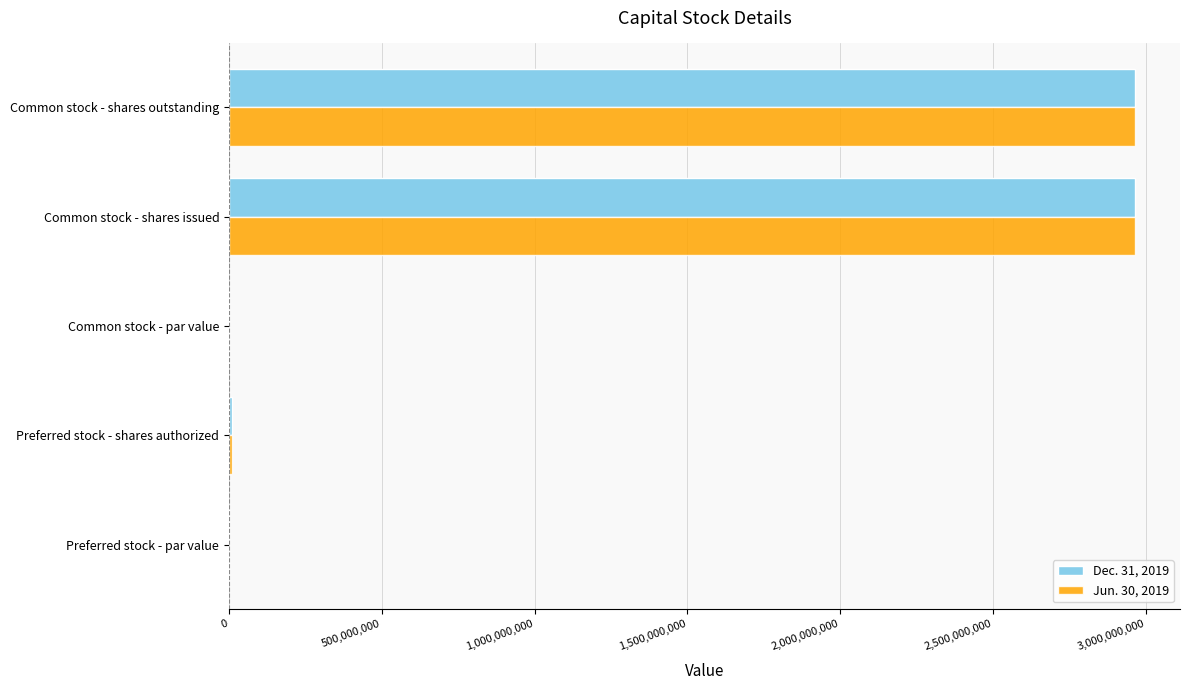

How many distinct data groups are displayed?

2